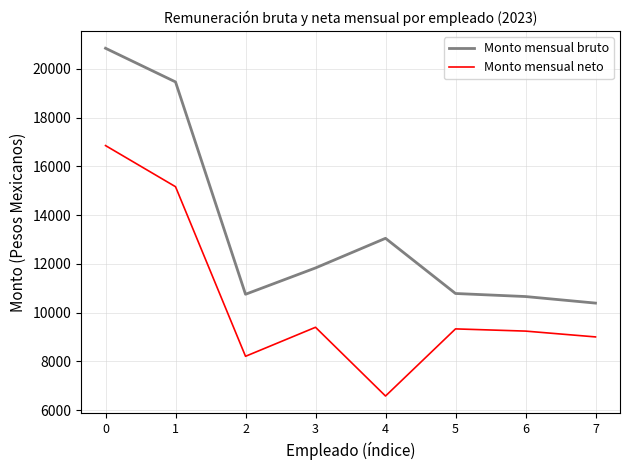

Where is Monto mensual bruto nearest to the value 15614?

4